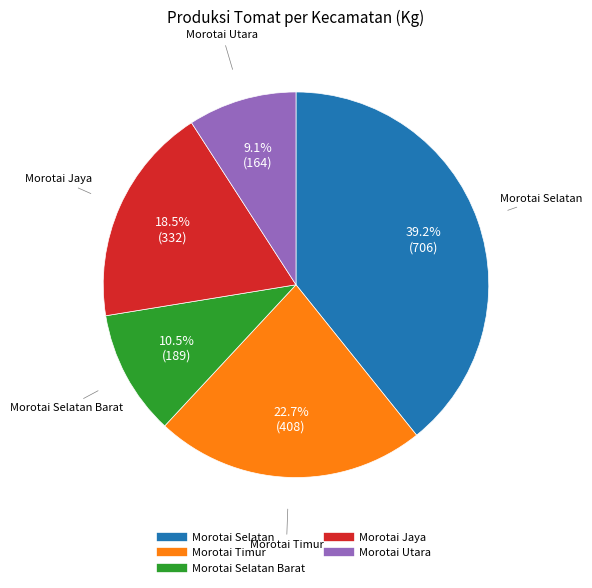

Does any single category account for the majority?

No